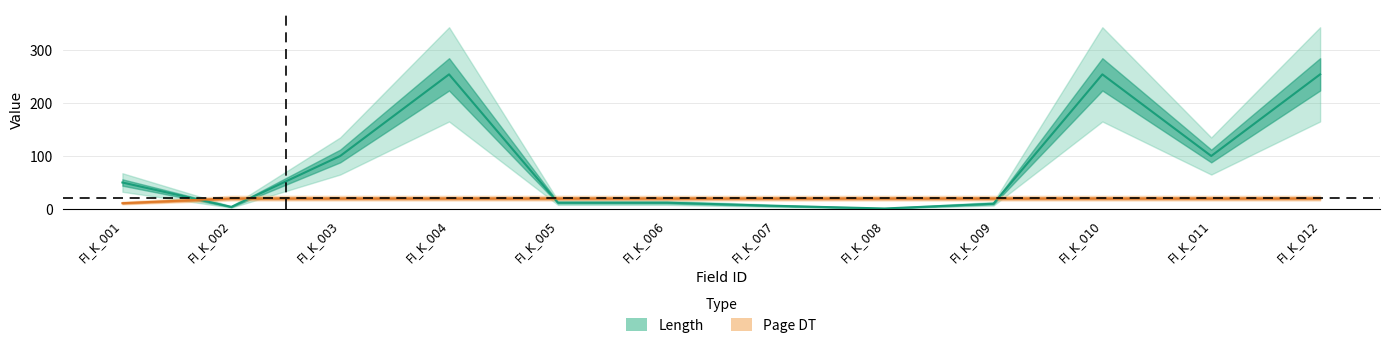

What is the highest value of the Page DT series?

20